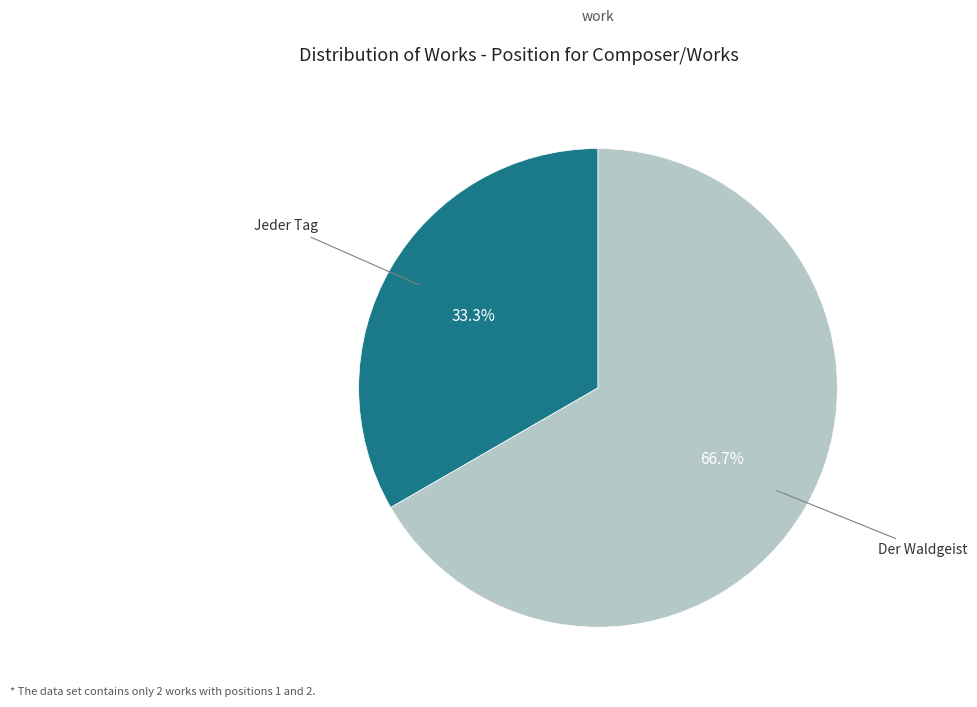

Does any single category account for the majority?

Yes